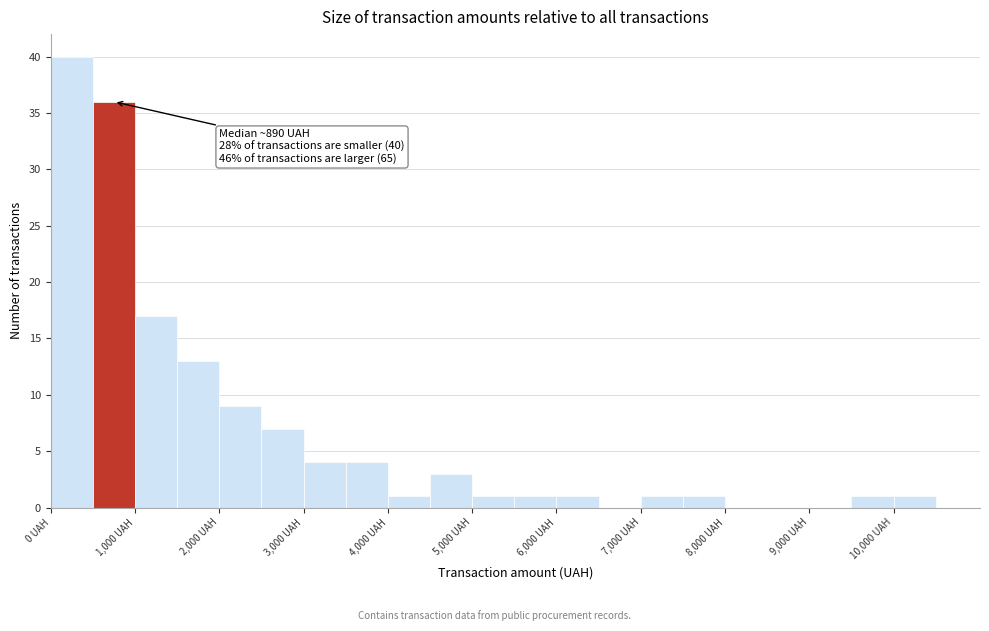

Over which range of the x-axis is the bar tallest?

0 to 500